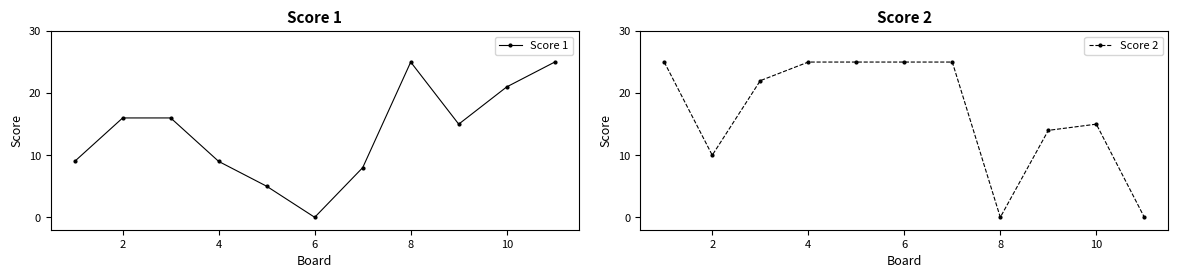

What is the difference between the second highest and minimum values in the Score 1 series?

25